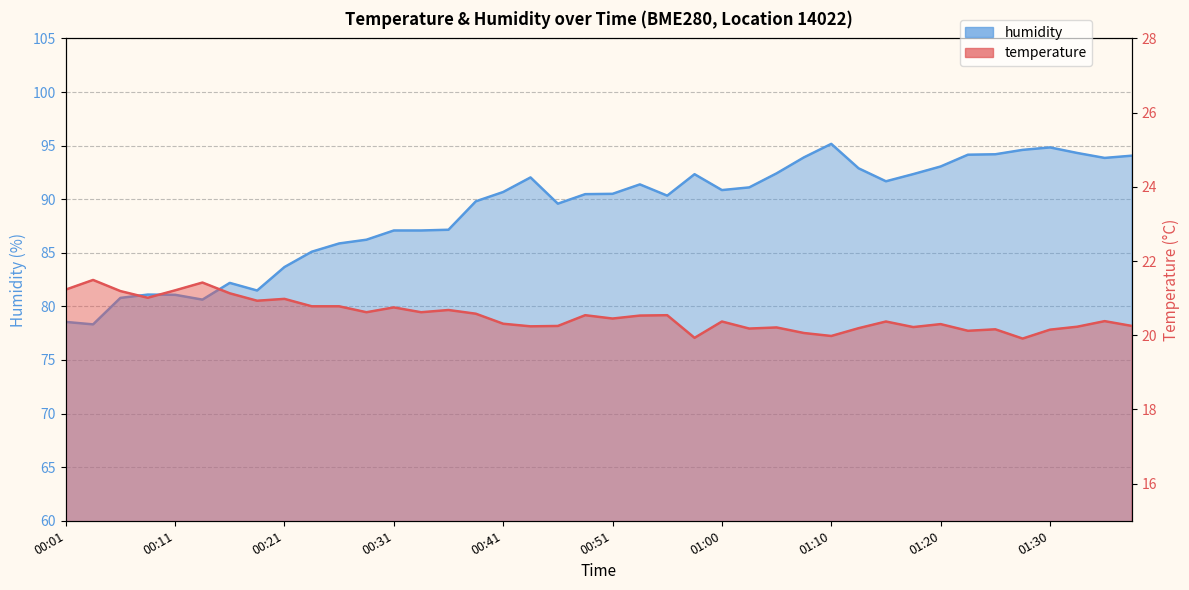

At which category is the sum across all series the highest?

01:10